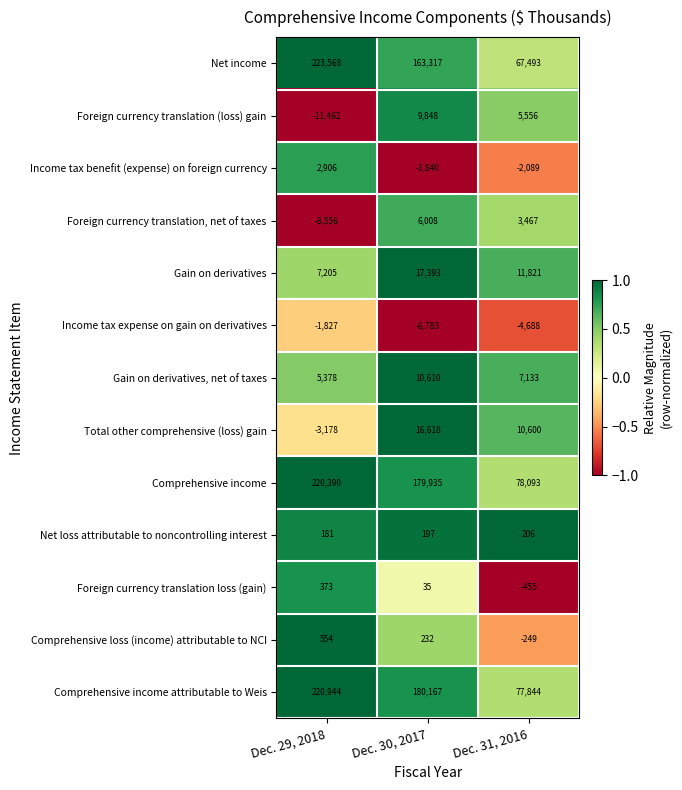

What is the greatest value displayed?

223568